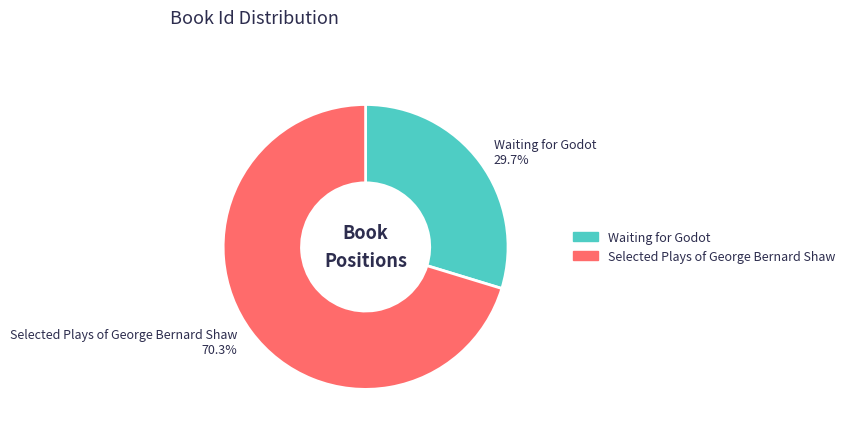

Is it true that Waiting for Godot is 42% of the pie?

False